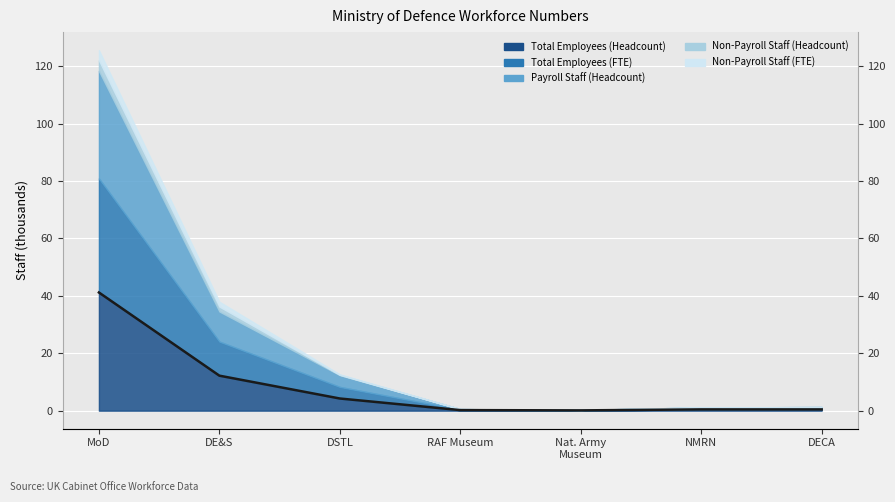

Is it true that the value at DE&S is 12.2?

True